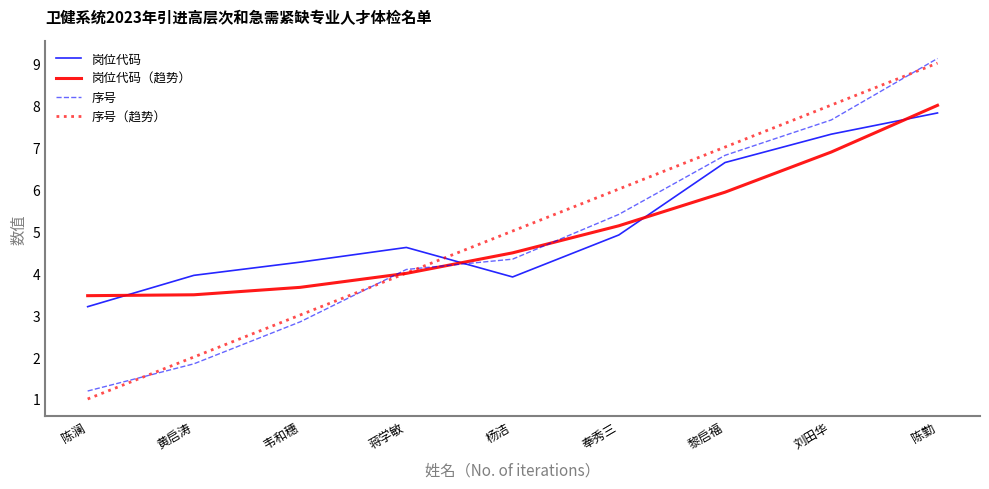

What is the sum of the 序号 values at 韦和穗 and 黄启涛?

4.7